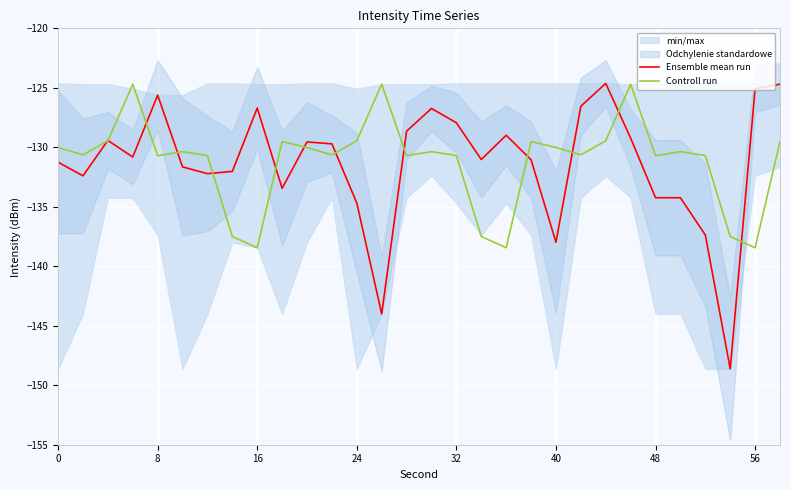

What is the lowest value of the Ensemble mean run series?

-148.6